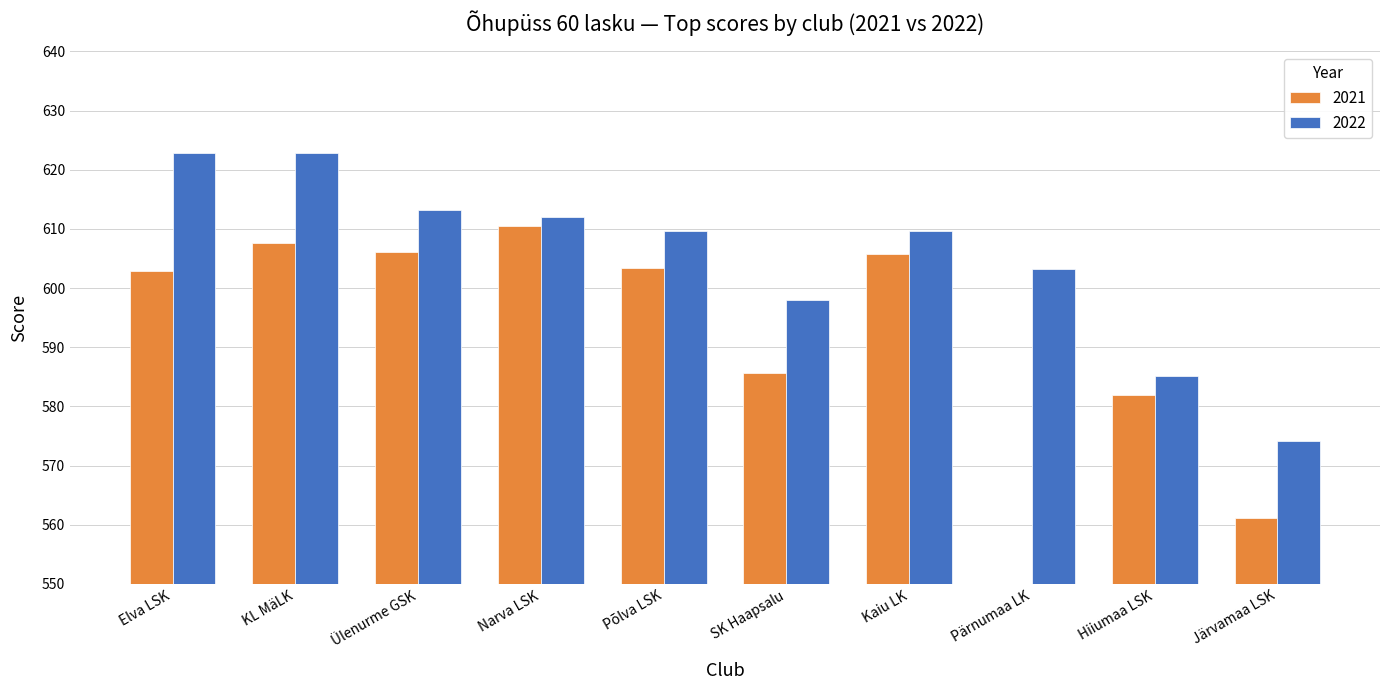

What is the sum of all 2022 values?

6050.7